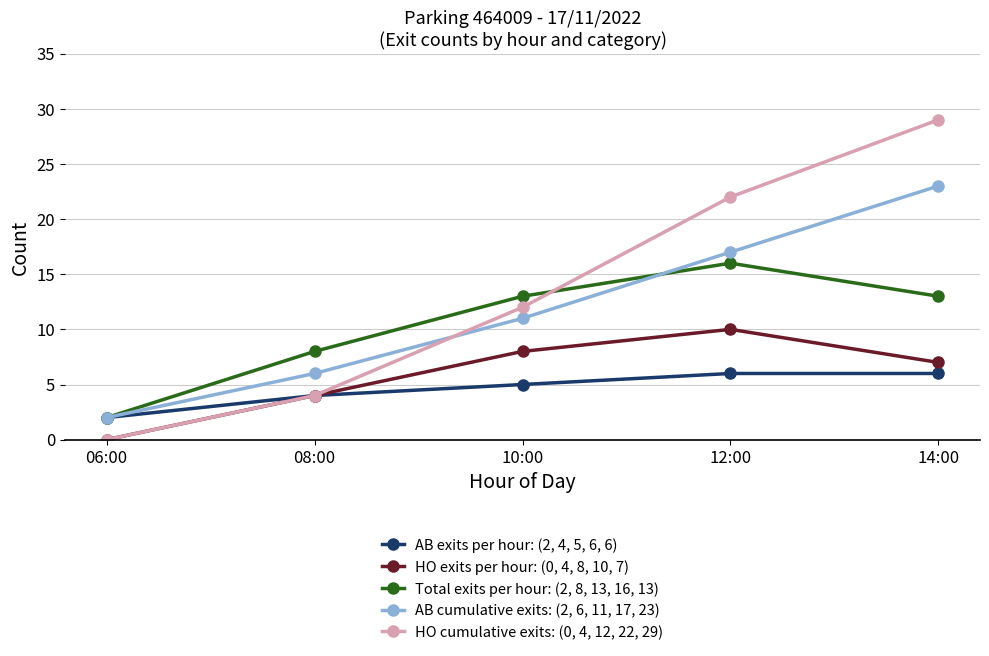

Reading right to left, what are all the values shown in this chart?

AB exits per hour: (2, 4, 5, 6, 6): 14:00=6	12:00=6	10:00=5	08:00=4	06:00=2
HO exits per hour: (0, 4, 8, 10, 7): 14:00=7	12:00=10	10:00=8	08:00=4	06:00=0
Total exits per hour: (2, 8, 13, 16, 13): 14:00=13	12:00=16	10:00=13	08:00=8	06:00=2
AB cumulative exits: (2, 6, 11, 17, 23): 14:00=23	12:00=17	10:00=11	08:00=6	06:00=2
HO cumulative exits: (0, 4, 12, 22, 29): 14:00=29	12:00=22	10:00=12	08:00=4	06:00=0